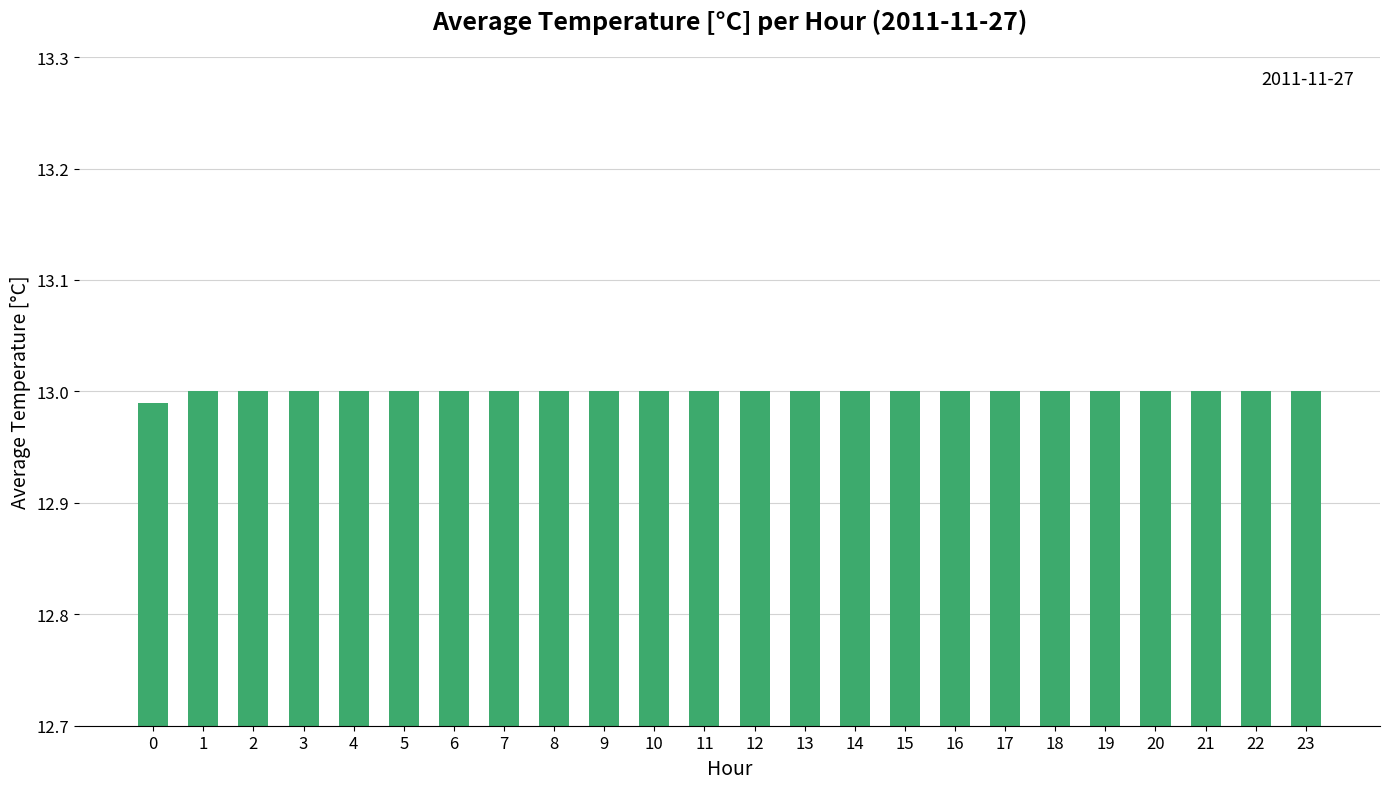

What is the ratio of the value at 11 to the value at 19?

1.0